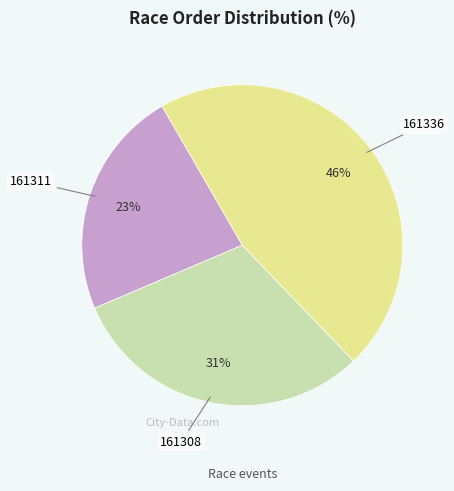

Is there any slice that represents more than half of the pie?

No